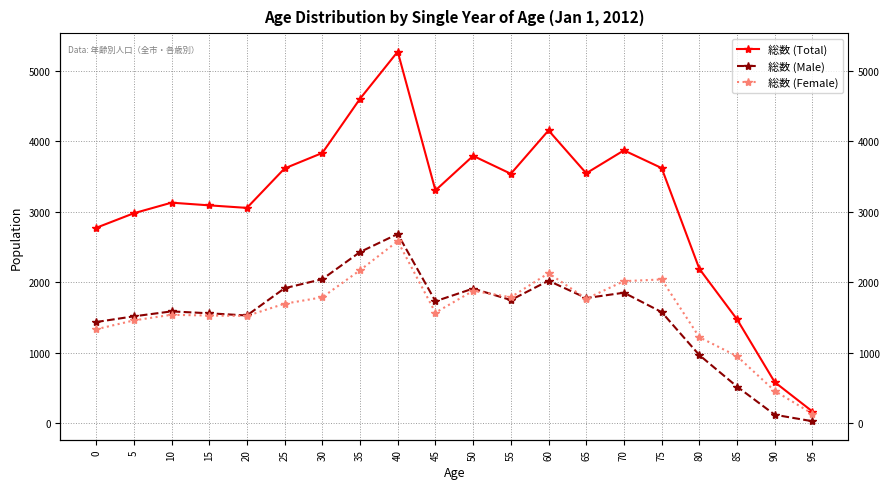

What is the maximum value for 総数 (Total)?

5274